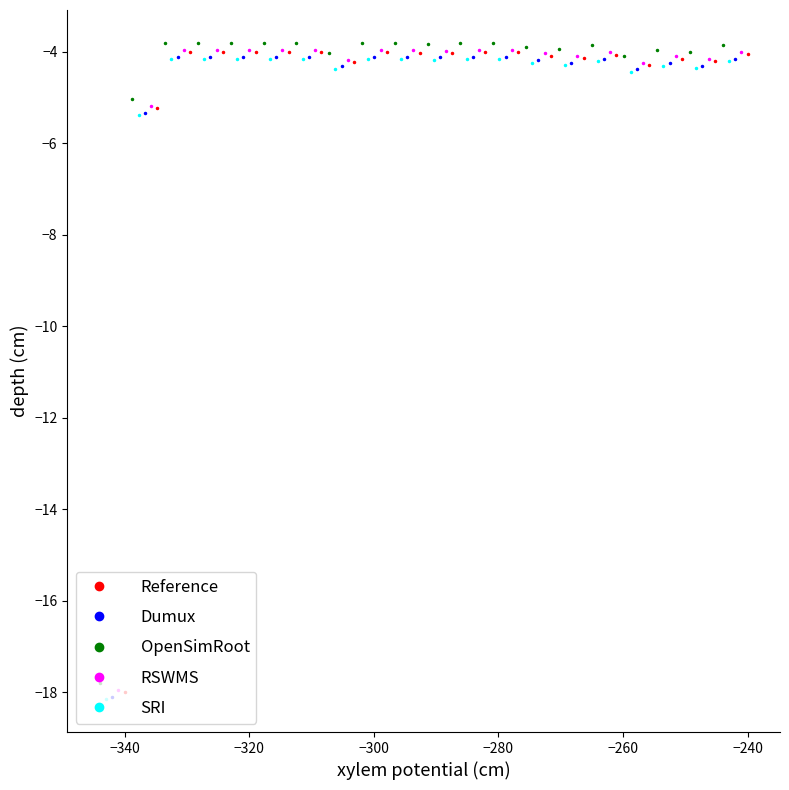

Does the chart display data point markers on the line(s)?

Yes